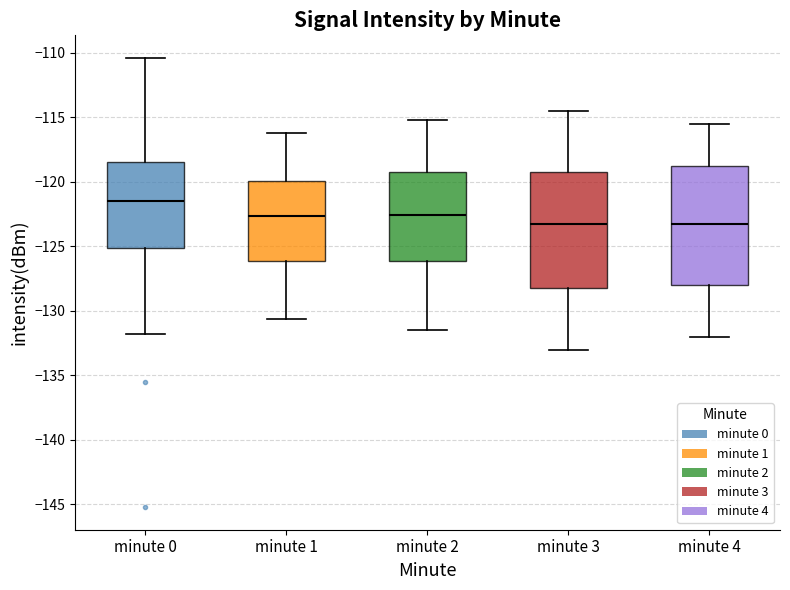

Where does the median line of the box for minute 3 sit on the y-axis? The values are not printed on the chart, so give them approximately, as read against the axis.

-123.0